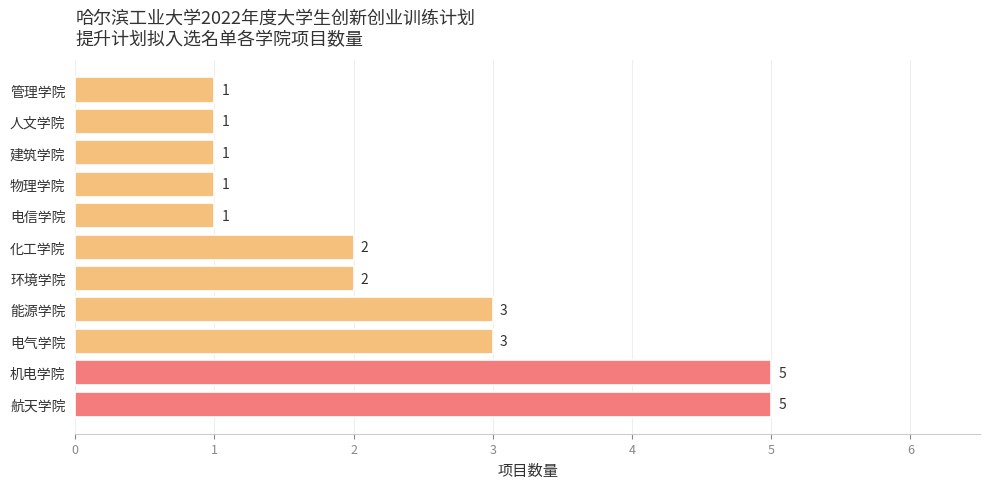

What is the sum of the values at 电信学院 and 能源学院?

4